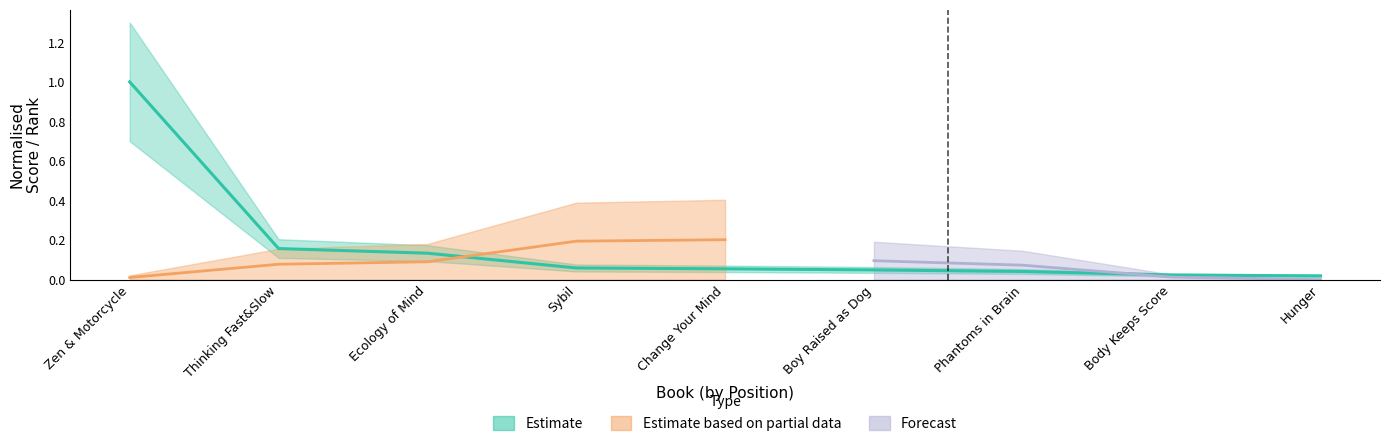

What is the value of the 1st point from the left?

1.0